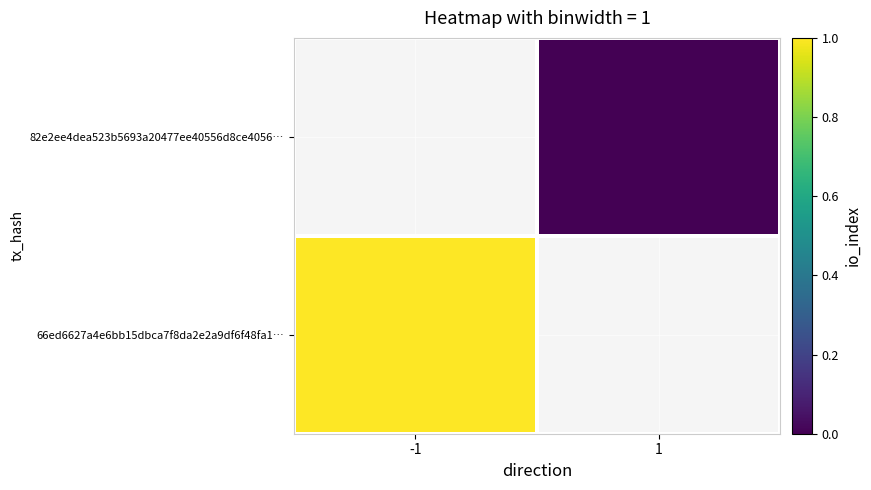

At how many categories does at least one series exceed 0?

1